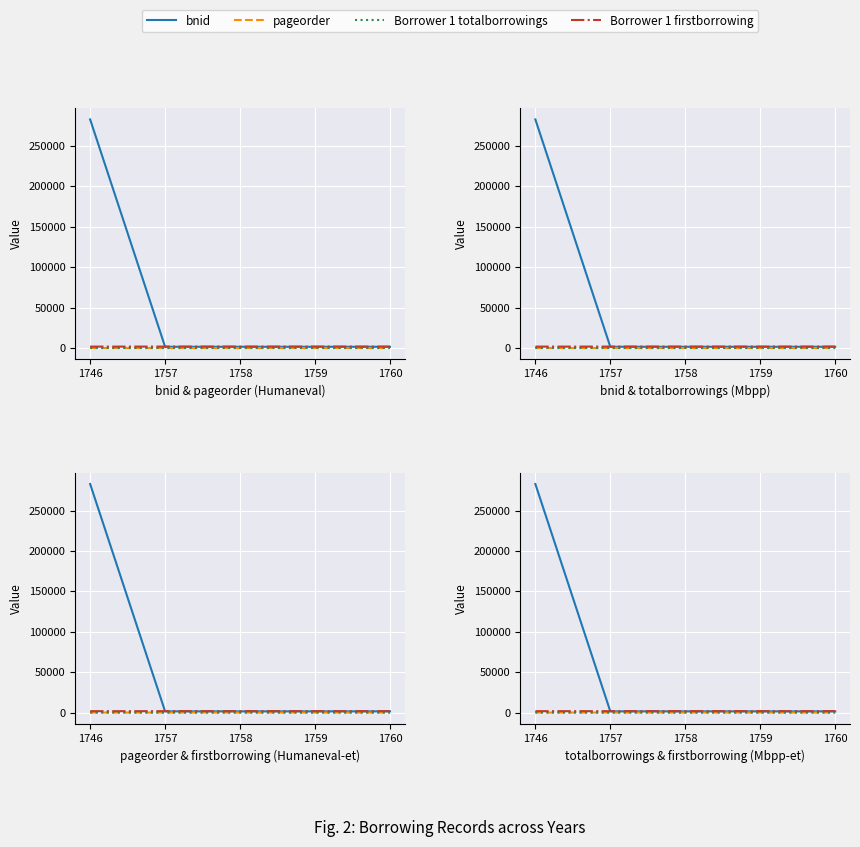

Where does the Borrower 1 totalborrowings series first go above 21?

1746